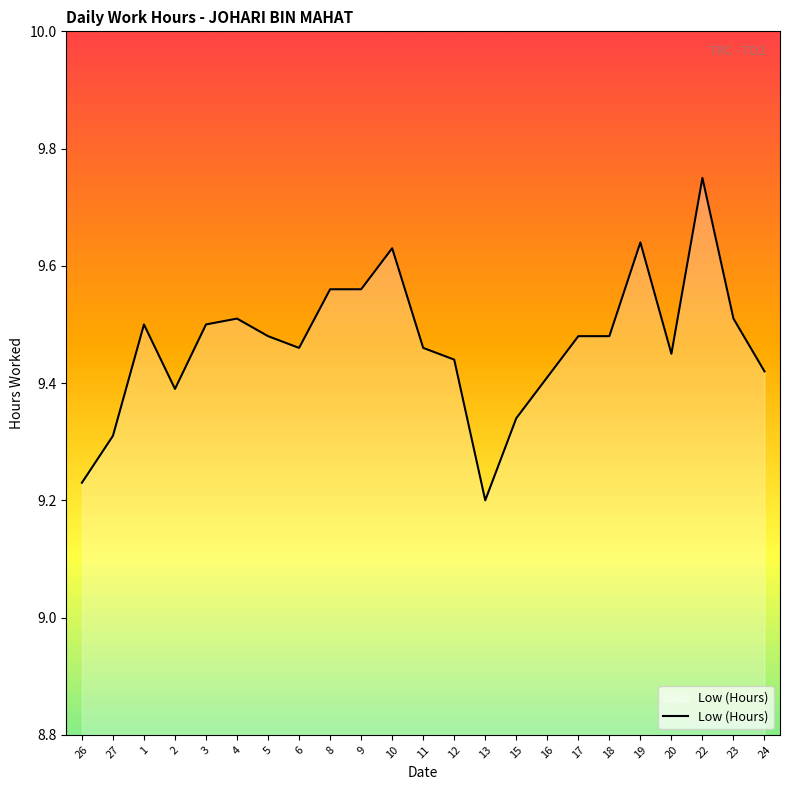

Where is the data nearest to the value 9?

13